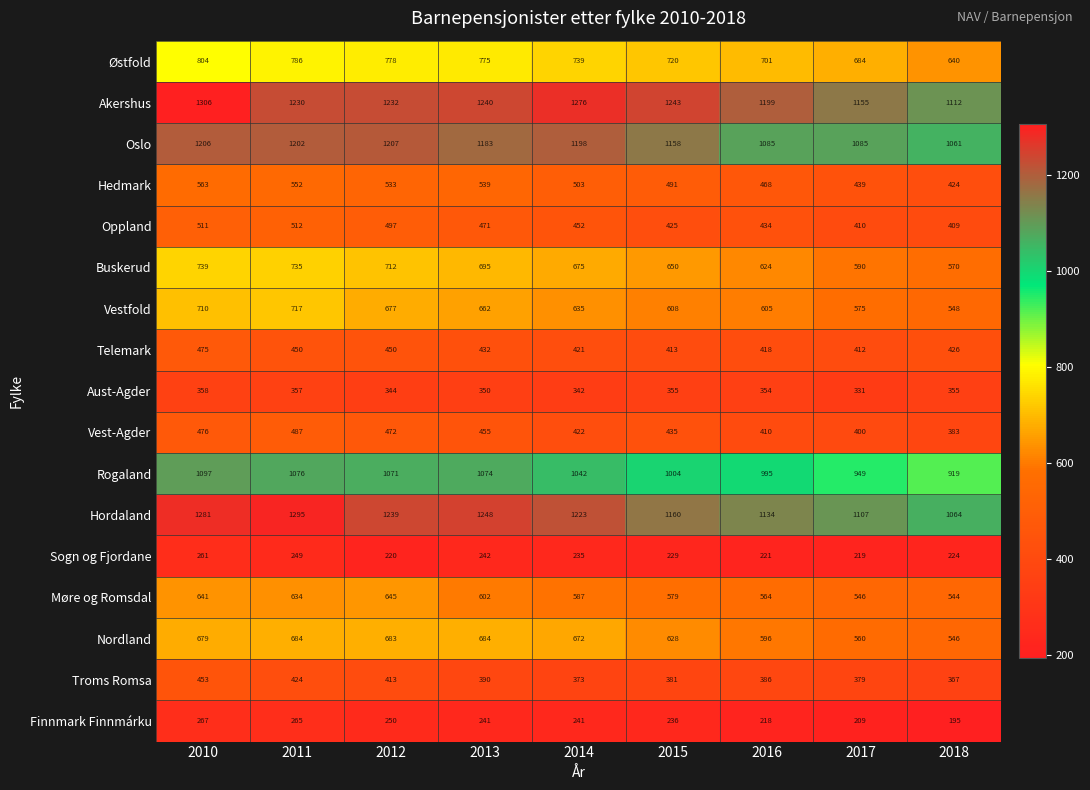

The value of Finnmark Finnmárku at 2018 is 54. True or false?

False